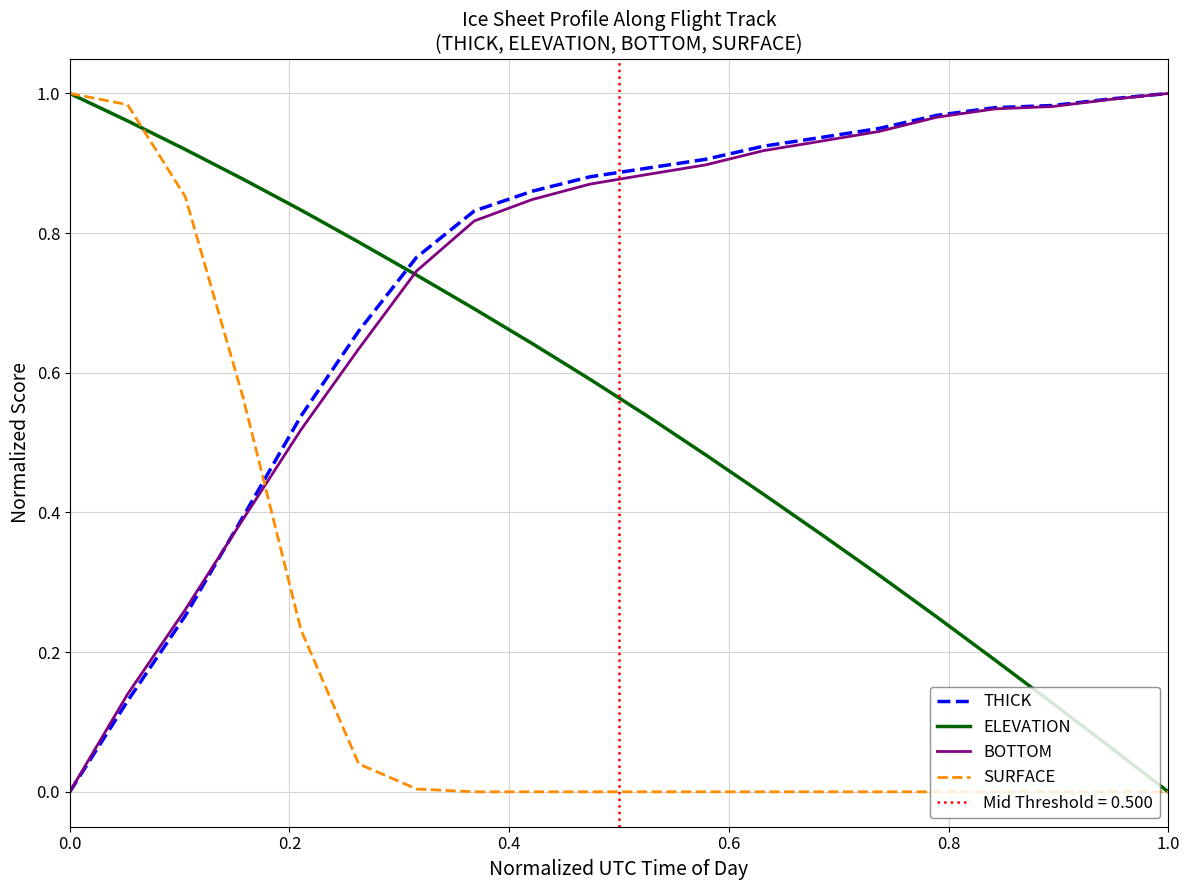

After their last crossing, which series has the higher values: SURFACE or BOTTOM?

BOTTOM